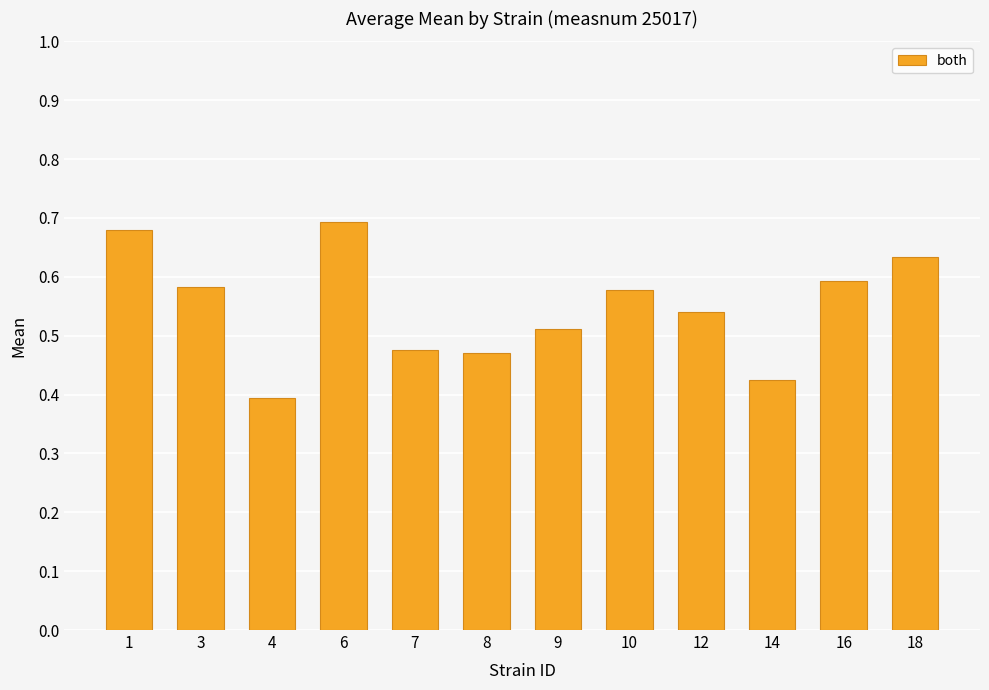

What is the sum of all values?

6.6